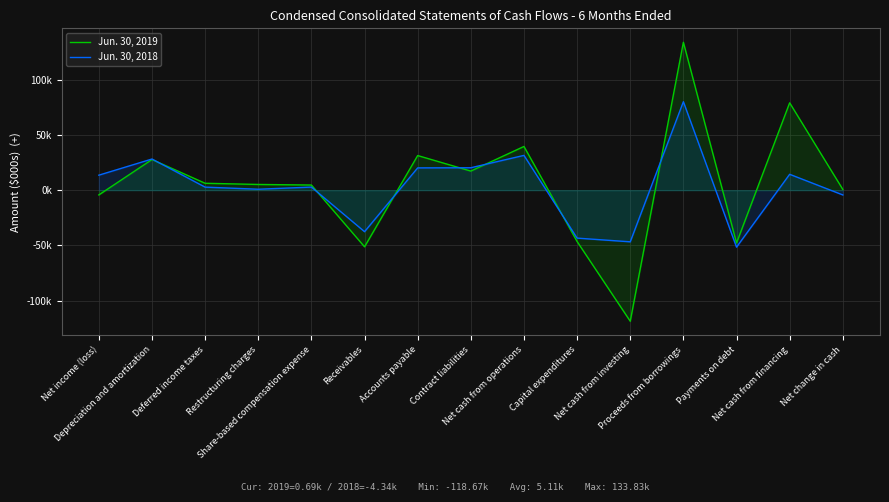

What position from the left is Share-based compensation expense?

5